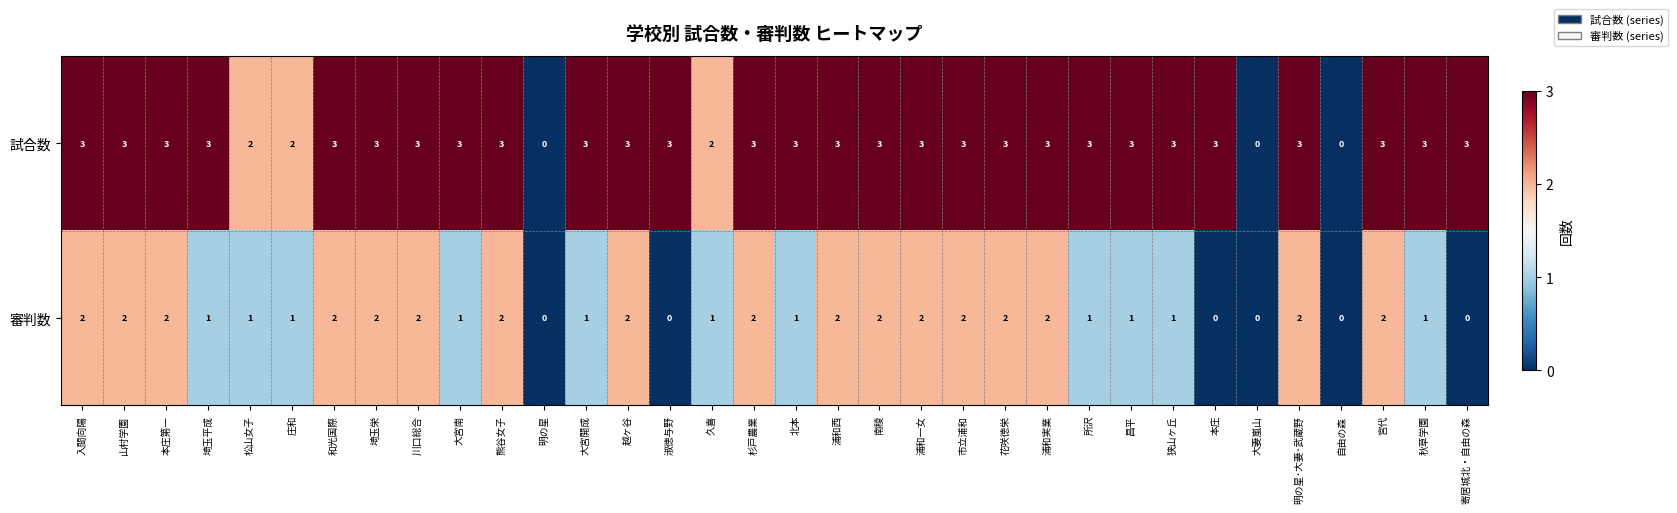

Rank the series by their average value, from highest to lowest.

試合数, 審判数